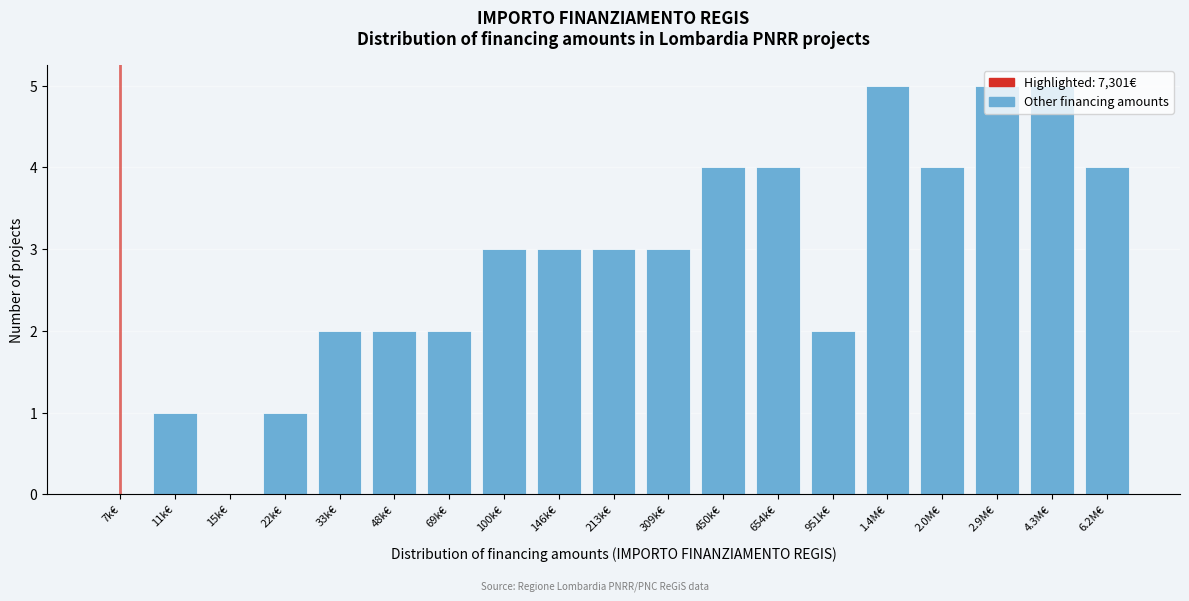

What is the sum of the values at 213k€ and 100k€?

6